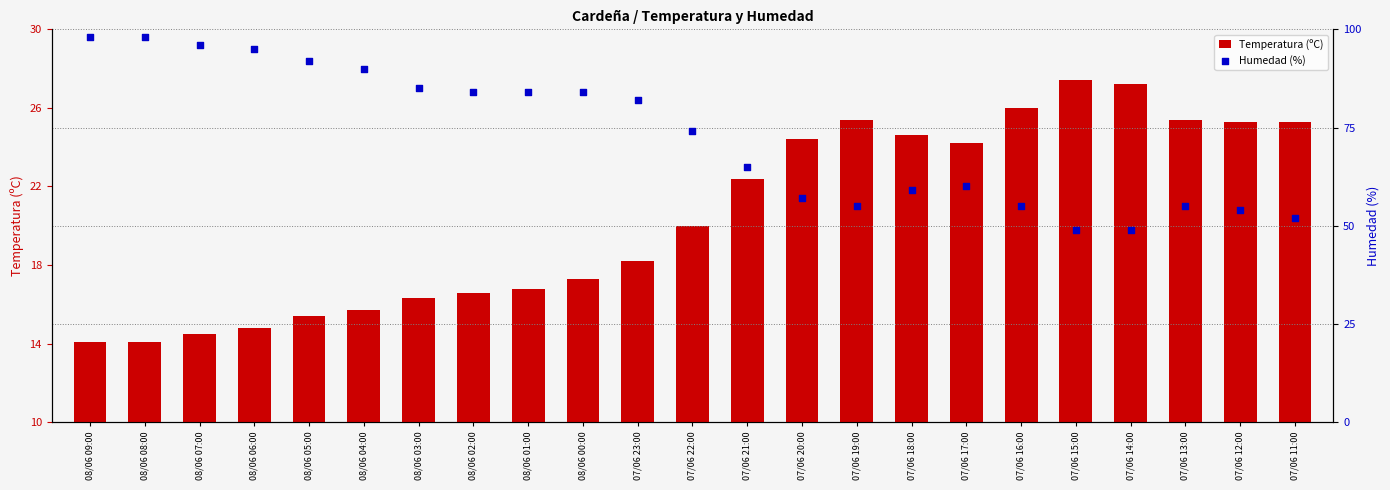

Which series has the largest Y range (max minus min)?

Humedad (%)